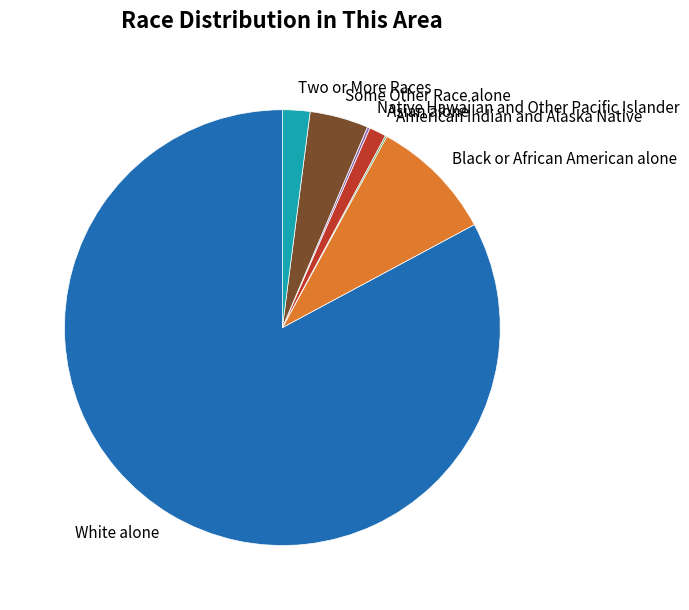

Is White alone the majority of the pie?

Yes